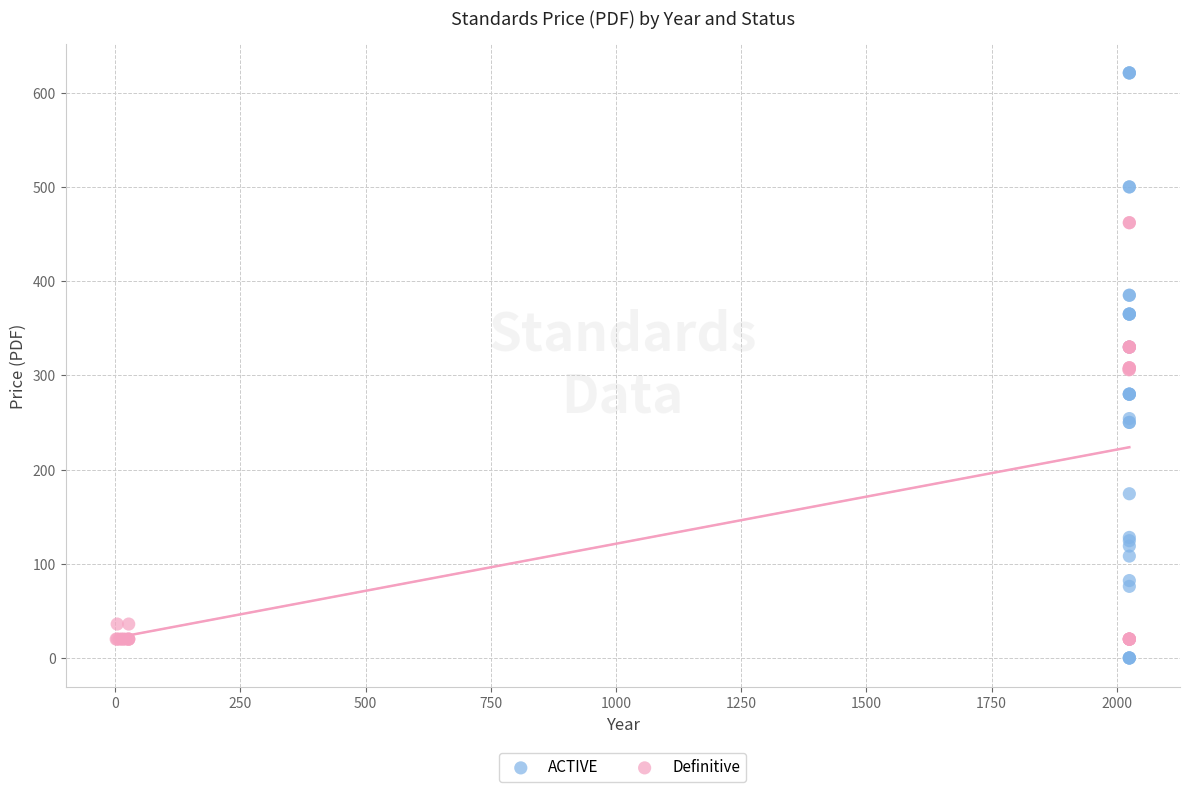

Which series has the widest spread of Y values?

ACTIVE